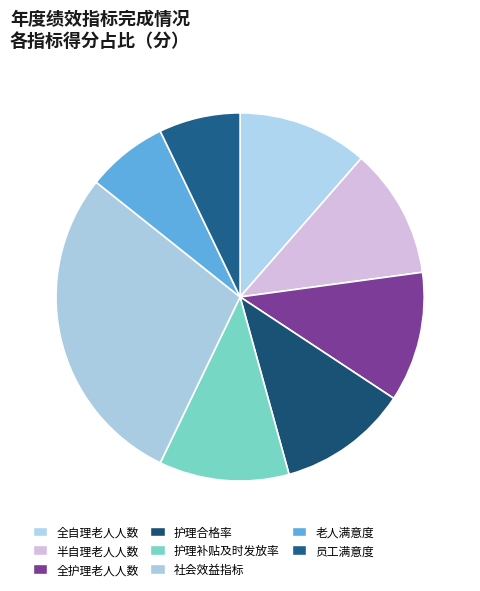

Count the number of slices in the pie.

8